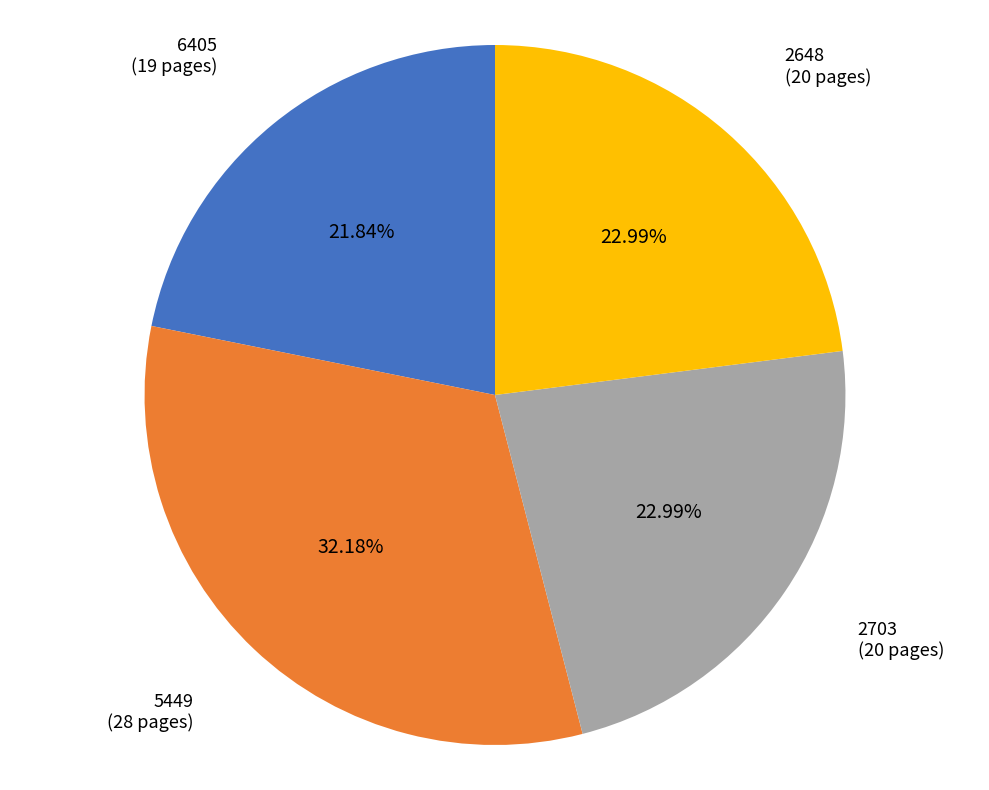

Is it true that 2703 is 23% of the pie?

True